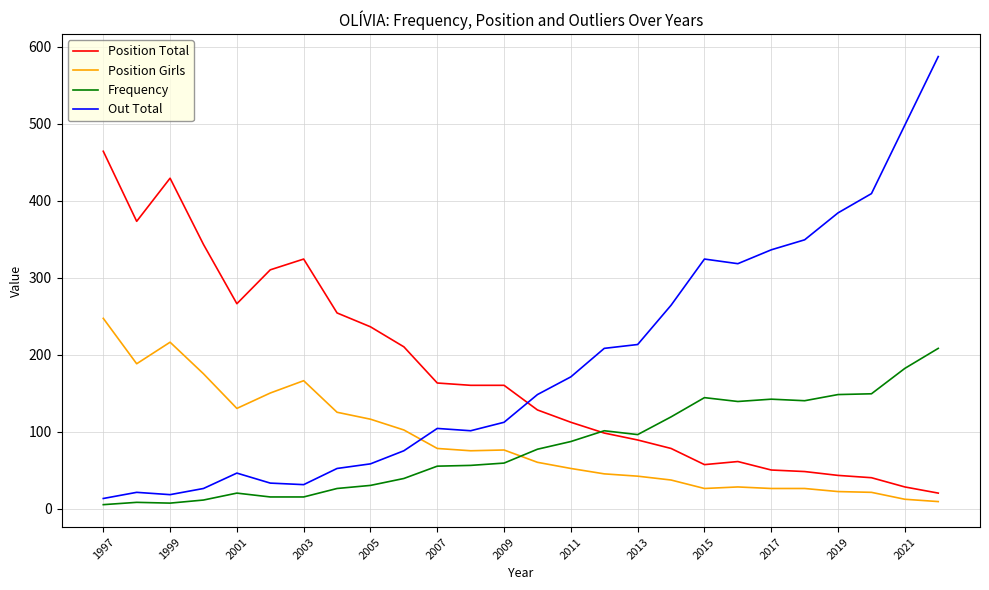

Which series ends up on top after the final intersection of Out Total and Position Total?

Out Total